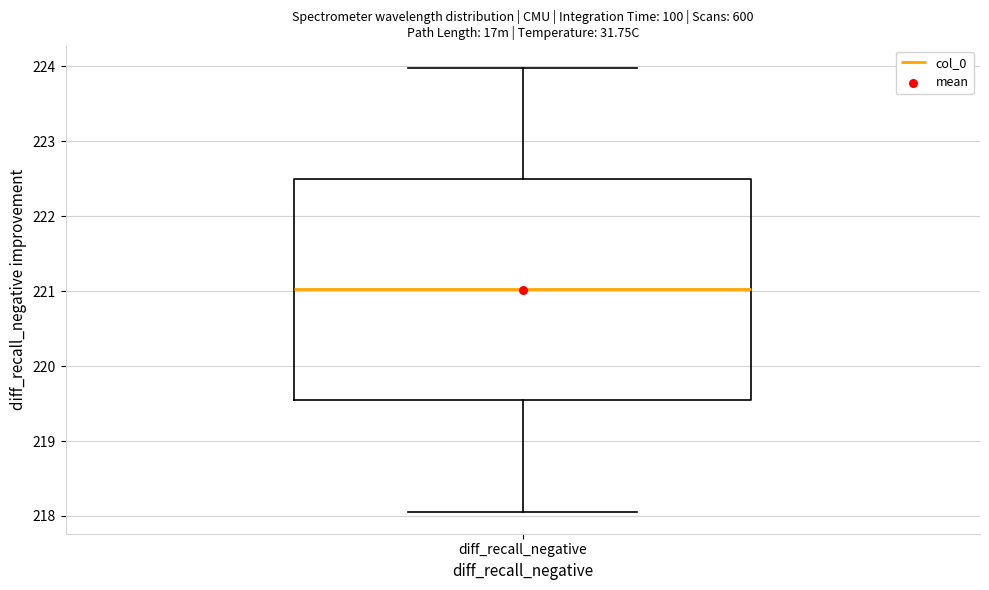

Where does the lower whisker of the box for diff_recall_negative end on the y-axis? The values are not printed on the chart, so give them approximately, as read against the axis.

218.1